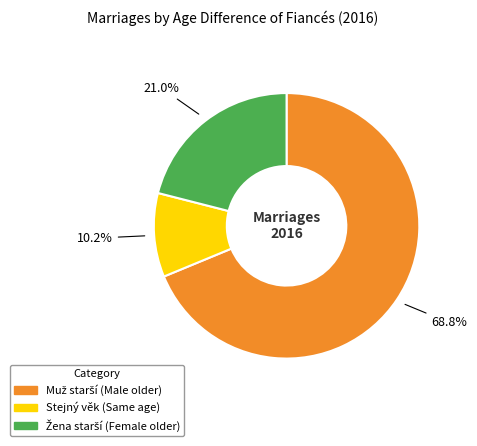

Which category has the smallest portion of the pie?

Stejný věk (Same age)